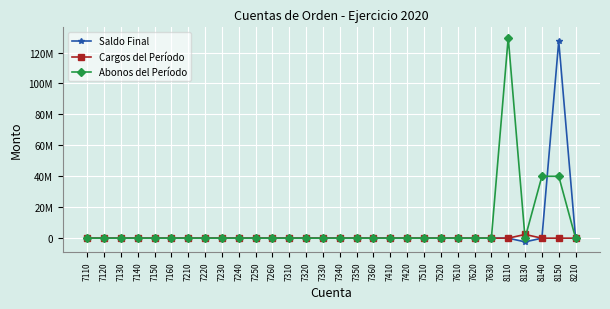

Is this an area chart (filled region under the line)?

No